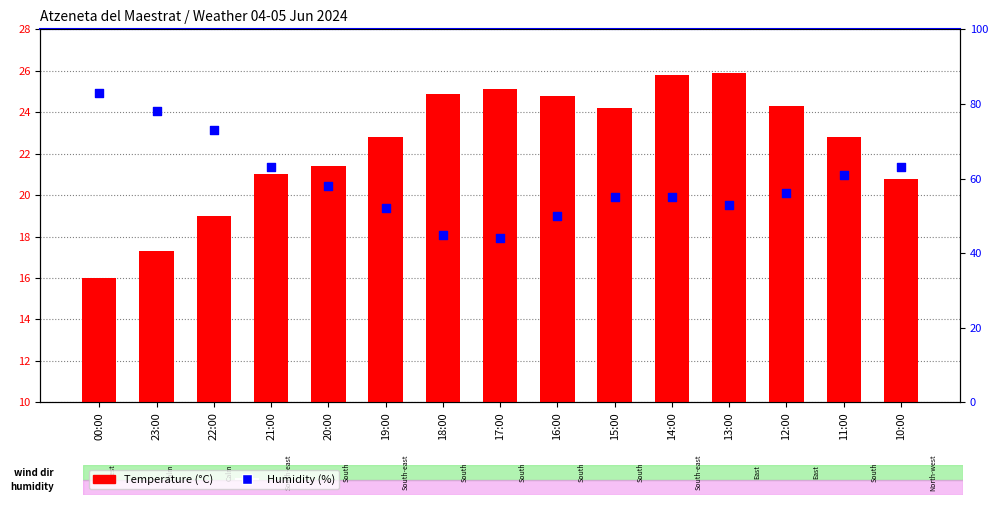

At how many categories does at least one series exceed 81?

1